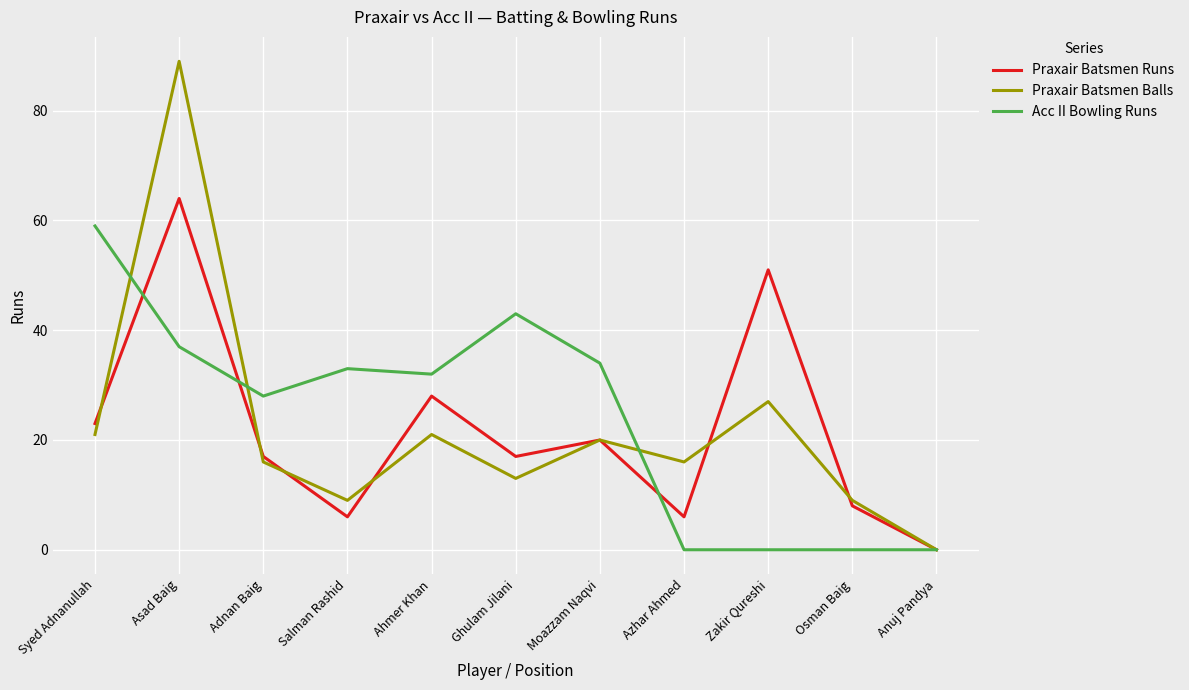

At which label does Praxair Batsmen Runs reach its peak?

Asad Baig